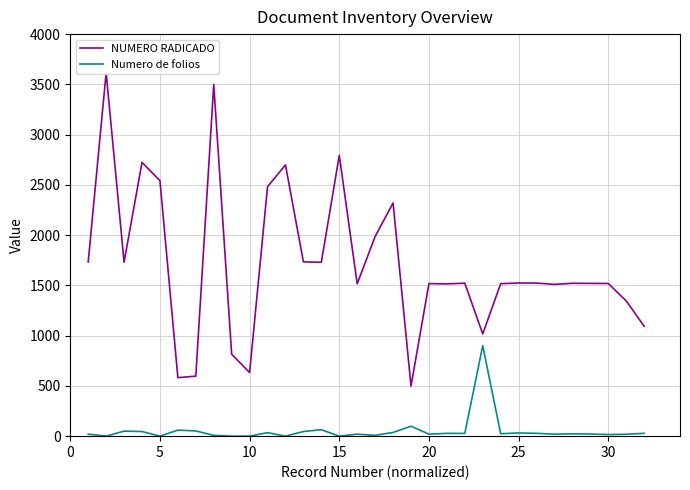

True or false: Numero de folios and NUMERO RADICADO cross at least once.

False